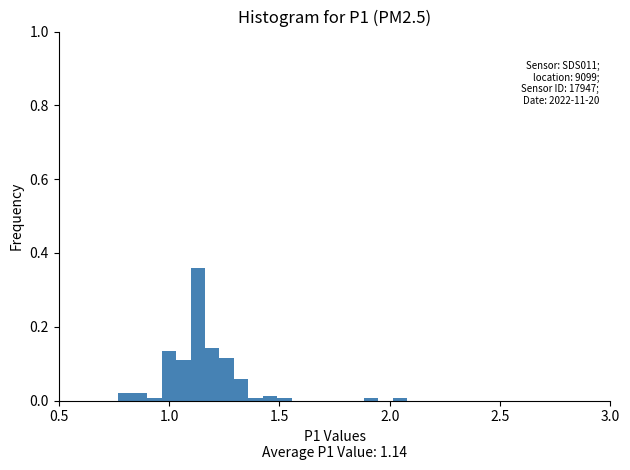

Around what value on the x-axis is the tallest bar? Give the approximate position of its centre, as read against the axis.

1.15